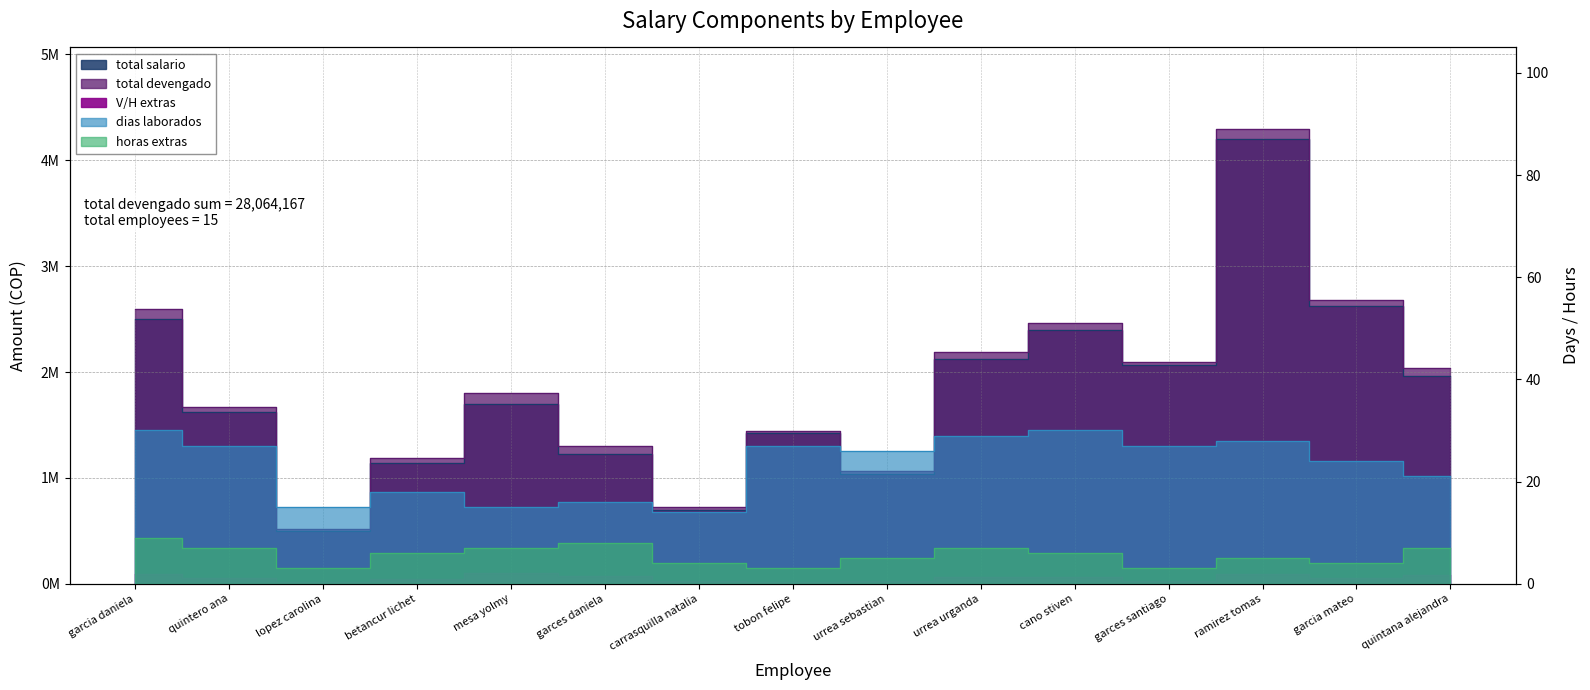

Reading left to right, list all the values displayed in this chart.

total salario: 2500000	1620000	500000	1140000	1700000	1226667	700000	1422000	1040000	2126667	2400000	2070000	4200000	2624000	1960000
total devengado: 2593750	1672500	512500	1187500	1799167	1303333	725000	1441750	1065000	2190833	2460000	2098750	4293750	2678667	2041667
V/H extras: 93750	52500	12500	47500	99167	76667	25000	19750	25000	64167	60000	28750	93750	54667	81667
dias laborados: 30	27	15	18	15	16	14	27	26	29	30	27	28	24	21
horas extras: 9	7	3	6	7	8	4	3	5	7	6	3	5	4	7